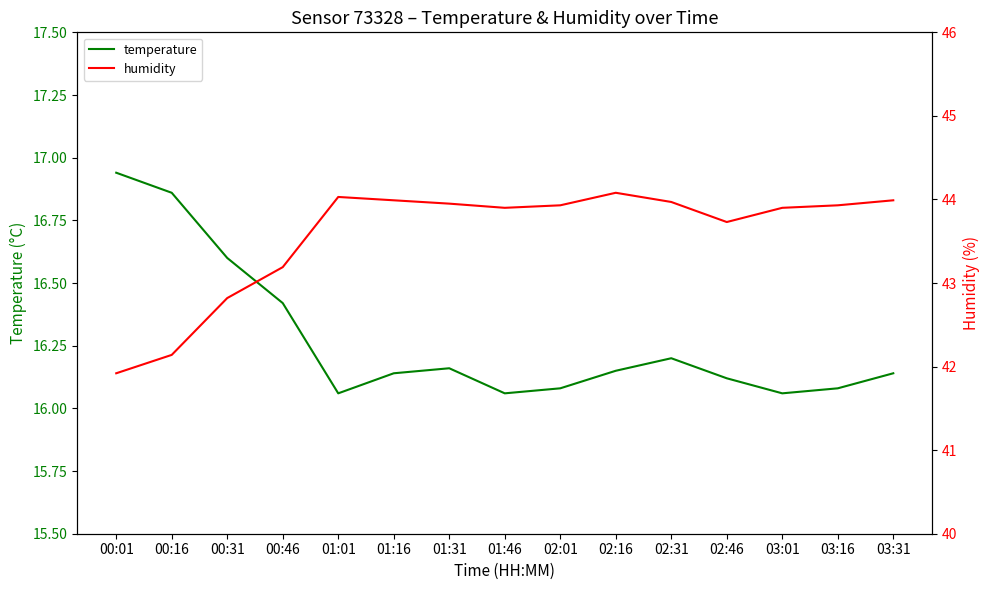

Which series changed the most between 02:01 and 03:31?

temperature